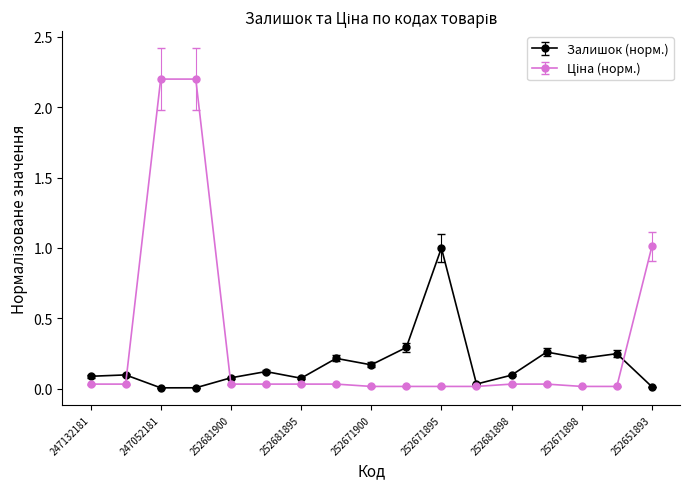

What is the value of the Залишок (норм.) point at the 7th from the left?

0.1